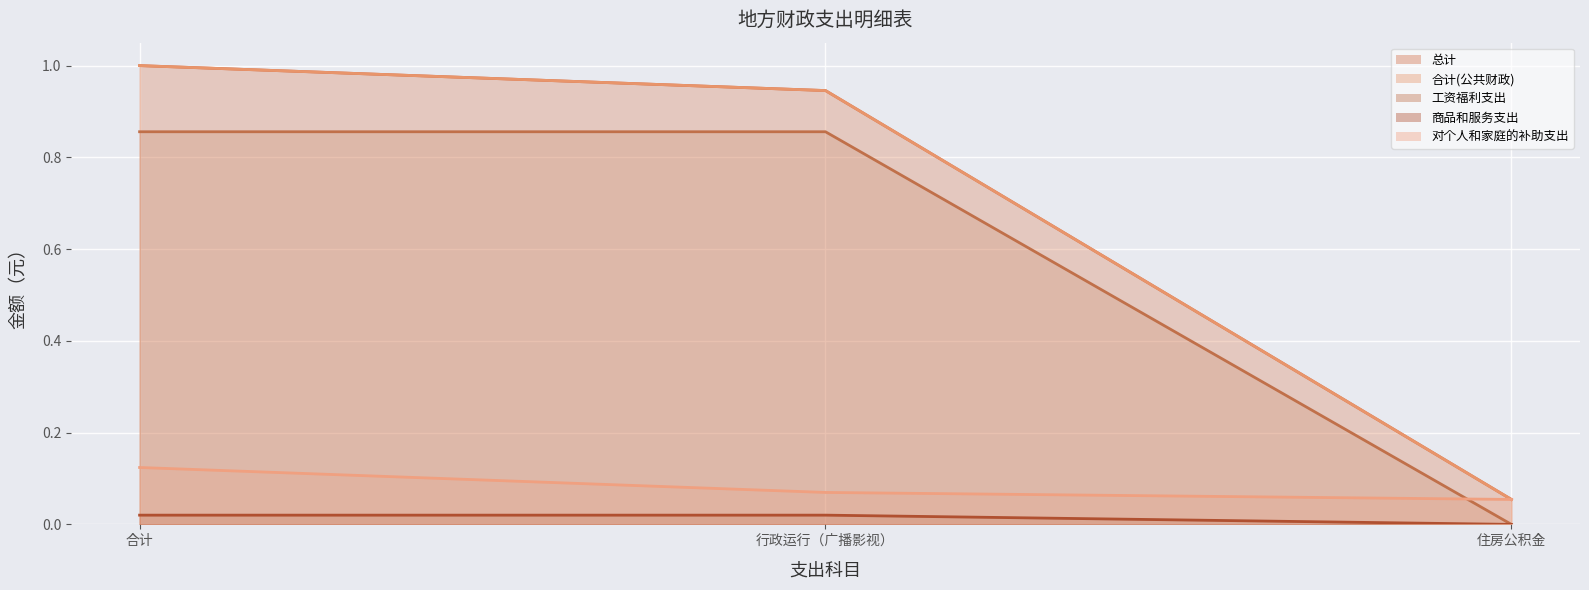

What is the label of the 3rd point from the right?

合计